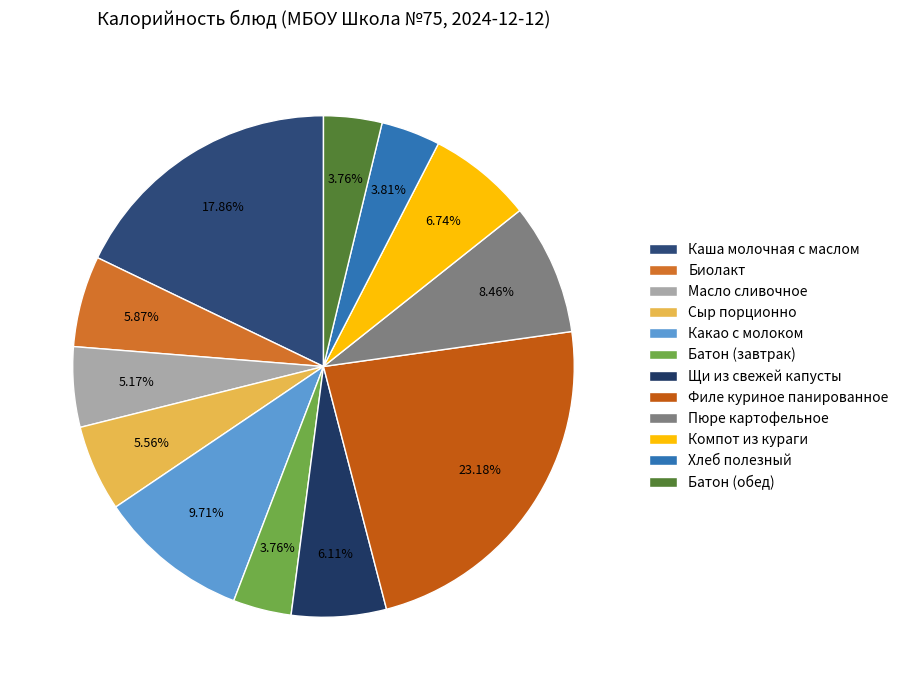

To the nearest percent, what is the difference between the largest and smallest slice percentages?

19%